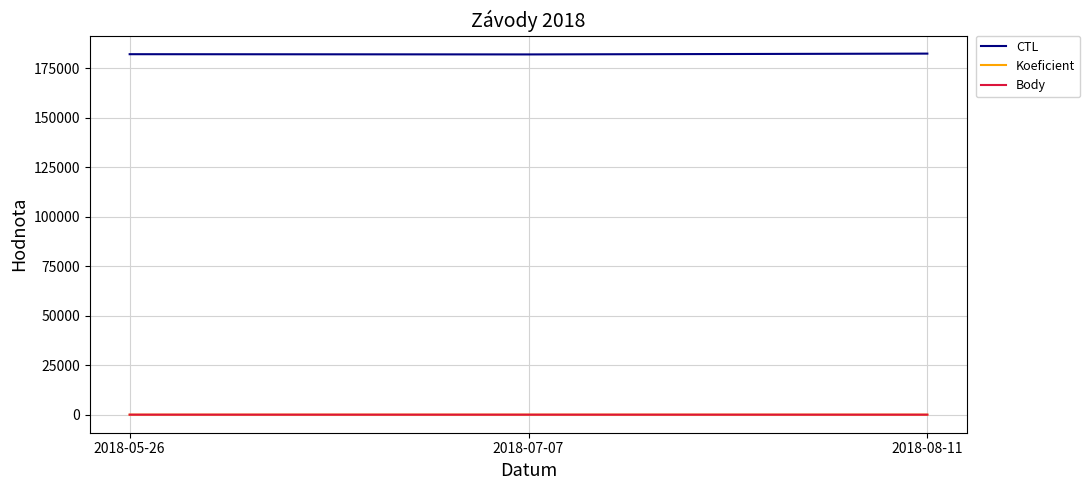

Which series has the largest total across all categories?

CTL